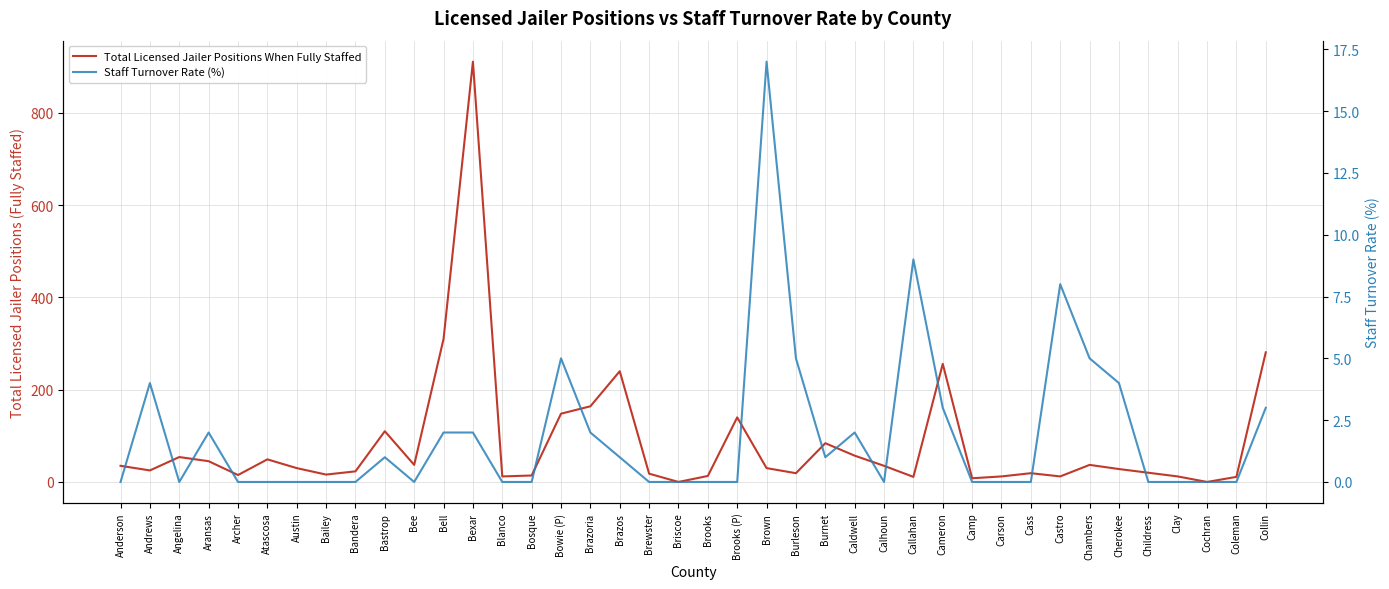

At which category does Total Licensed Jailer Positions When Fully Staffed reach its first local valley?

Andrews